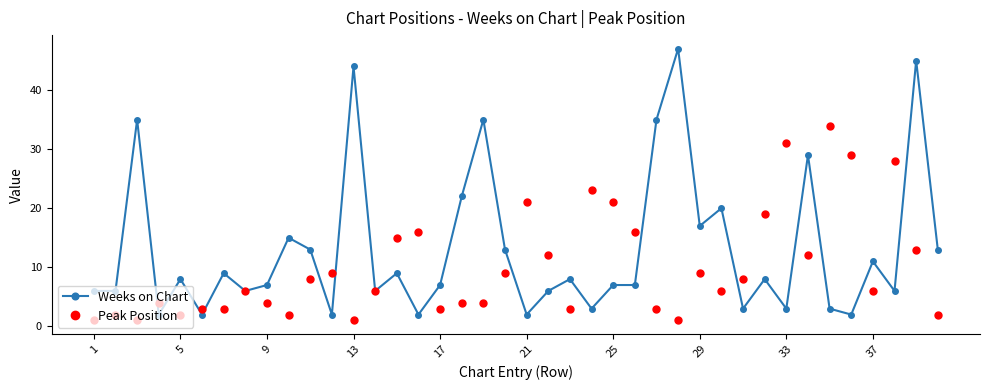

Which series has the widest spread of values?

Weeks on Chart